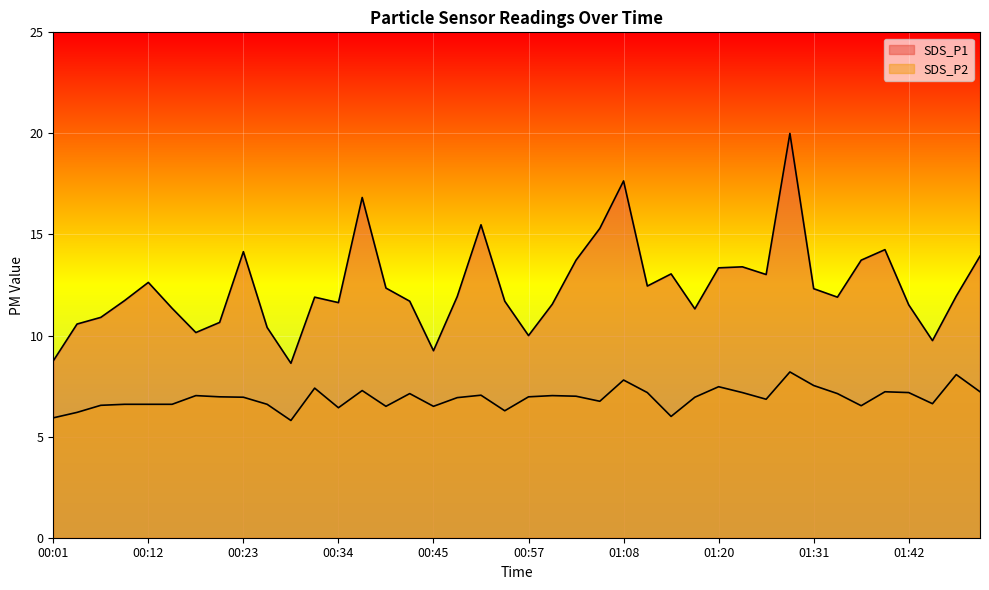

What is the difference between the SDS_P1 values at 01:14 and 01:51?

0.9